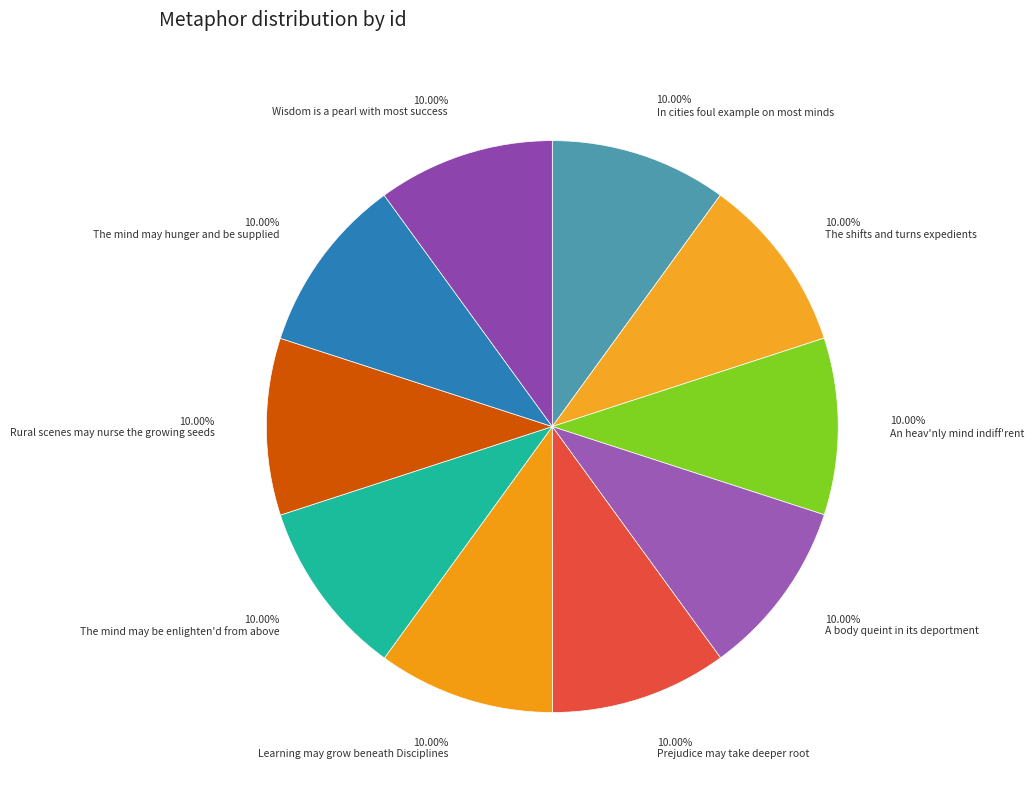

To the nearest percent, what is the combined percentage of Wisdom is a pearl with most success and A body queint in its deportment?

20%